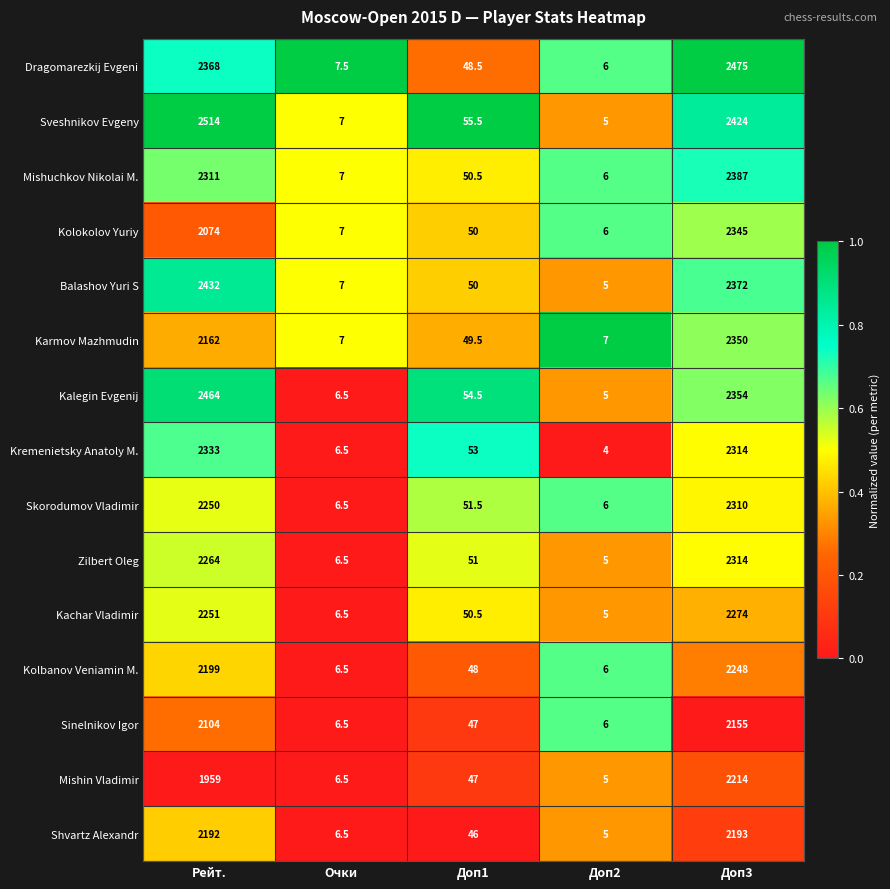

What is the difference between the highest and lowest values at Доп3?

320.0